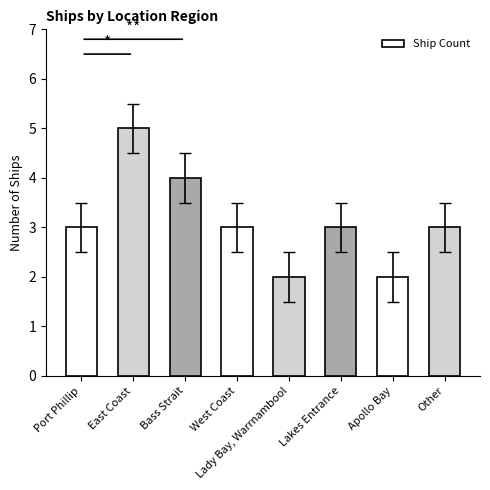

Reading left to right, extract all data points from this chart.

3	5	4	3	2	3	2	3